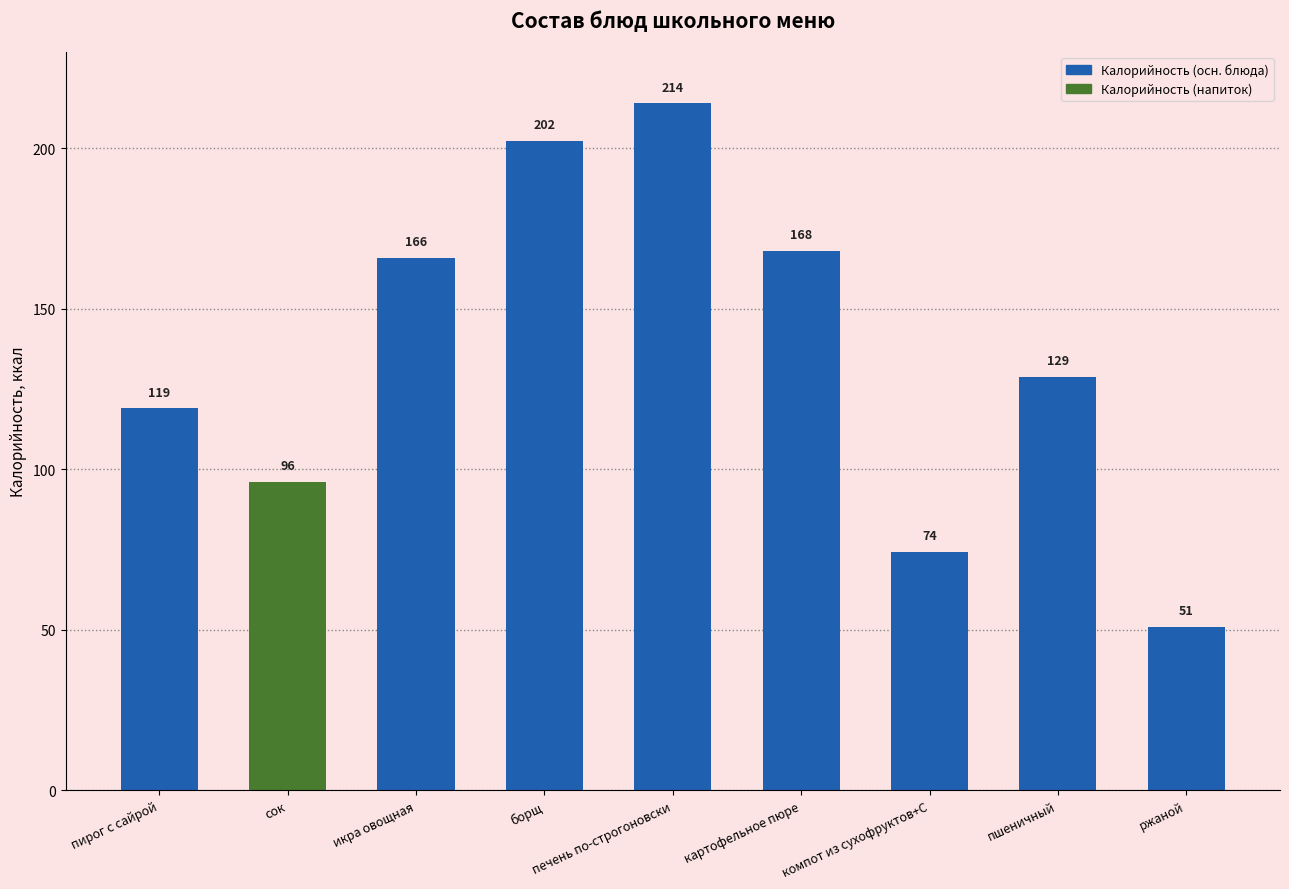

At which label is the value closest to 132?

пшеничный